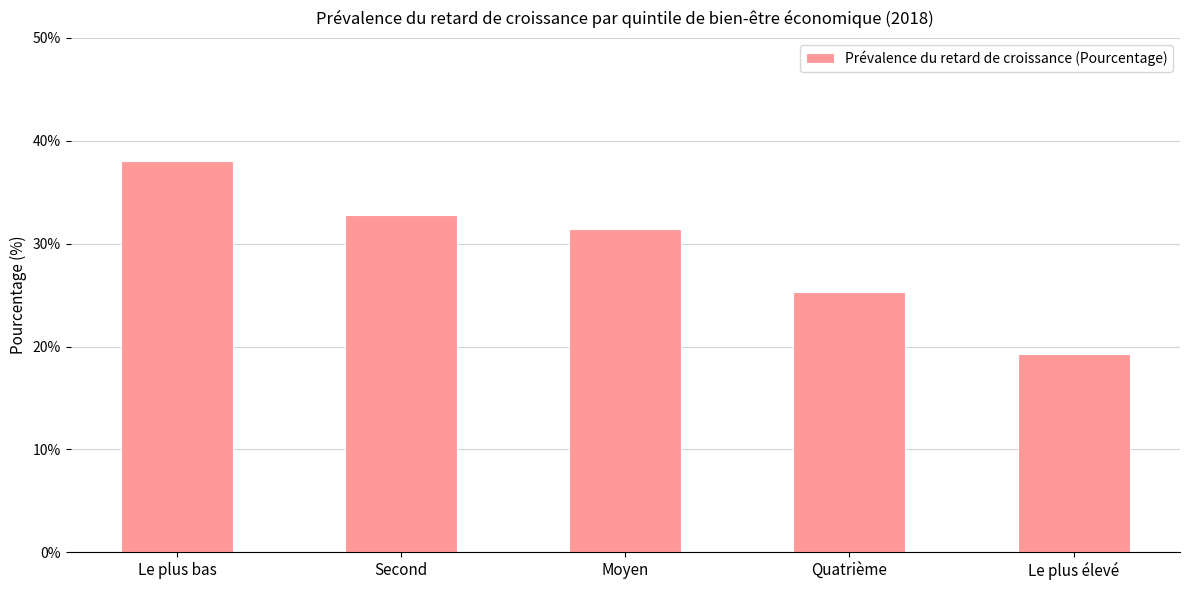

What is the difference between the values at Second and Quatrième?

7.5